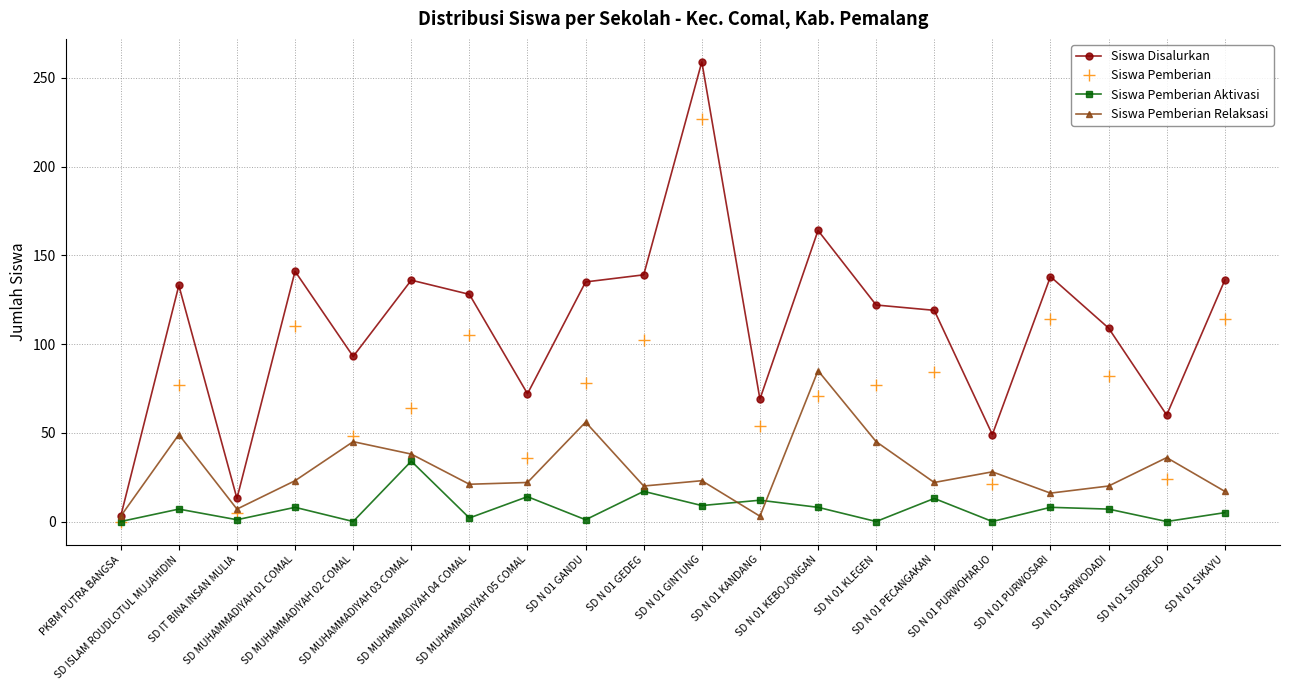

Where is the first local maximum for Siswa Pemberian?

SD ISLAM ROUDLOTUL MUJAHIDIN